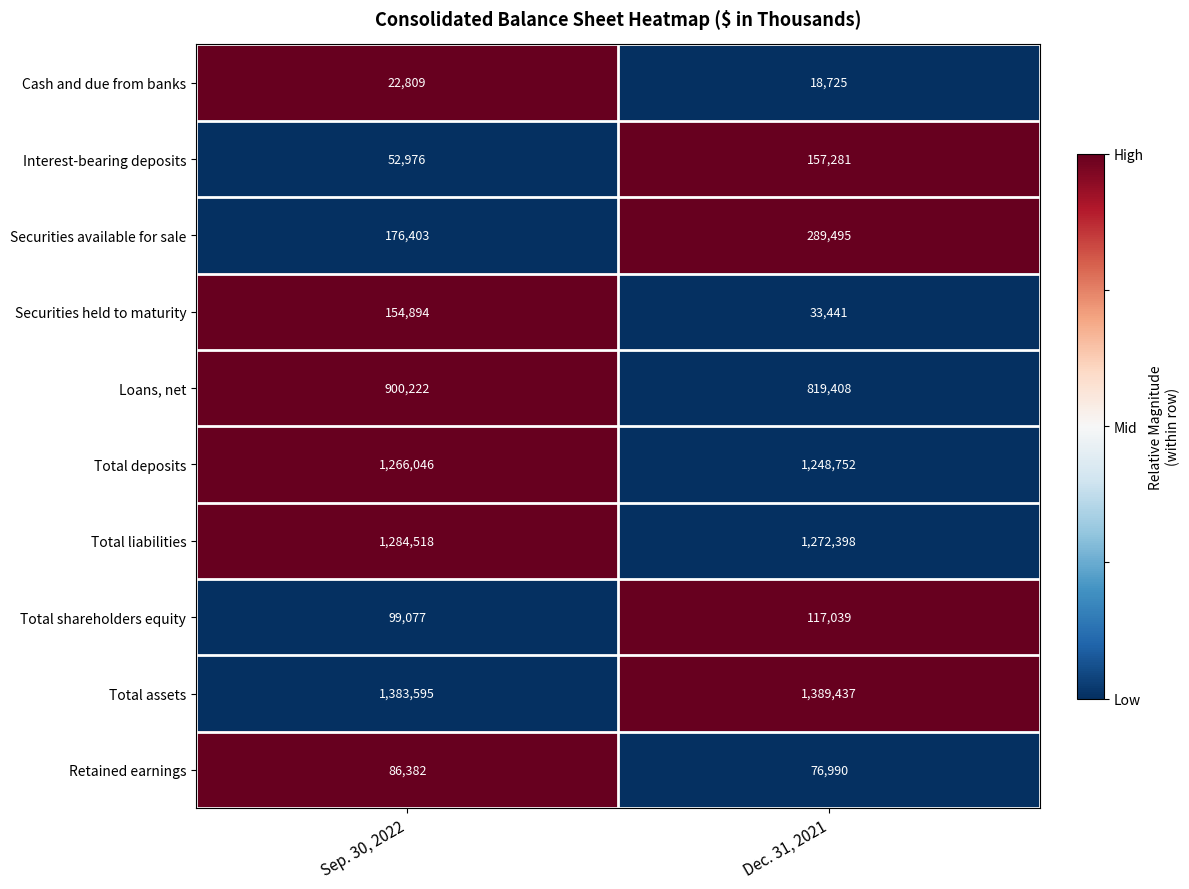

What is the total value across all series at Dec. 31, 2021?

5422966